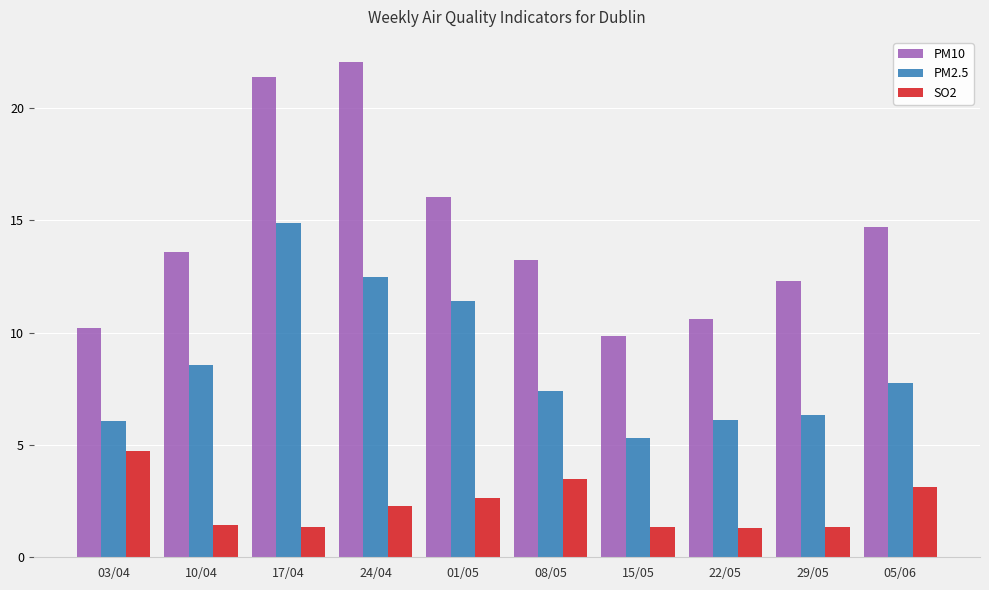

What is the difference between the highest and lowest values at 15/05?

8.5